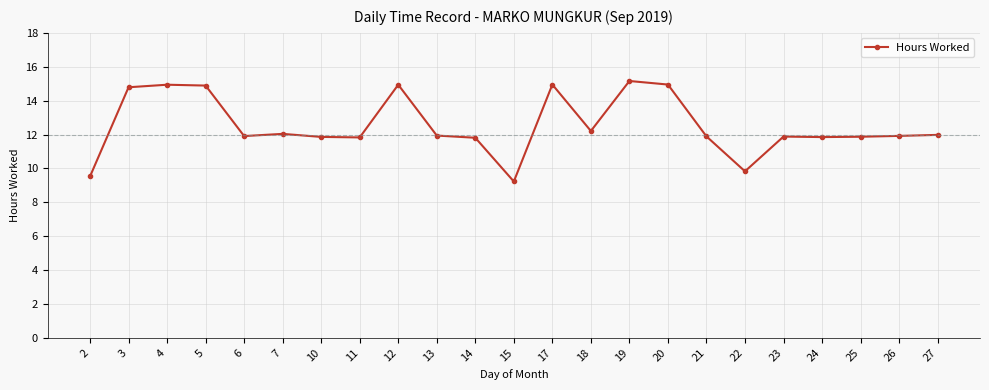

What is the smallest value displayed?

9.2